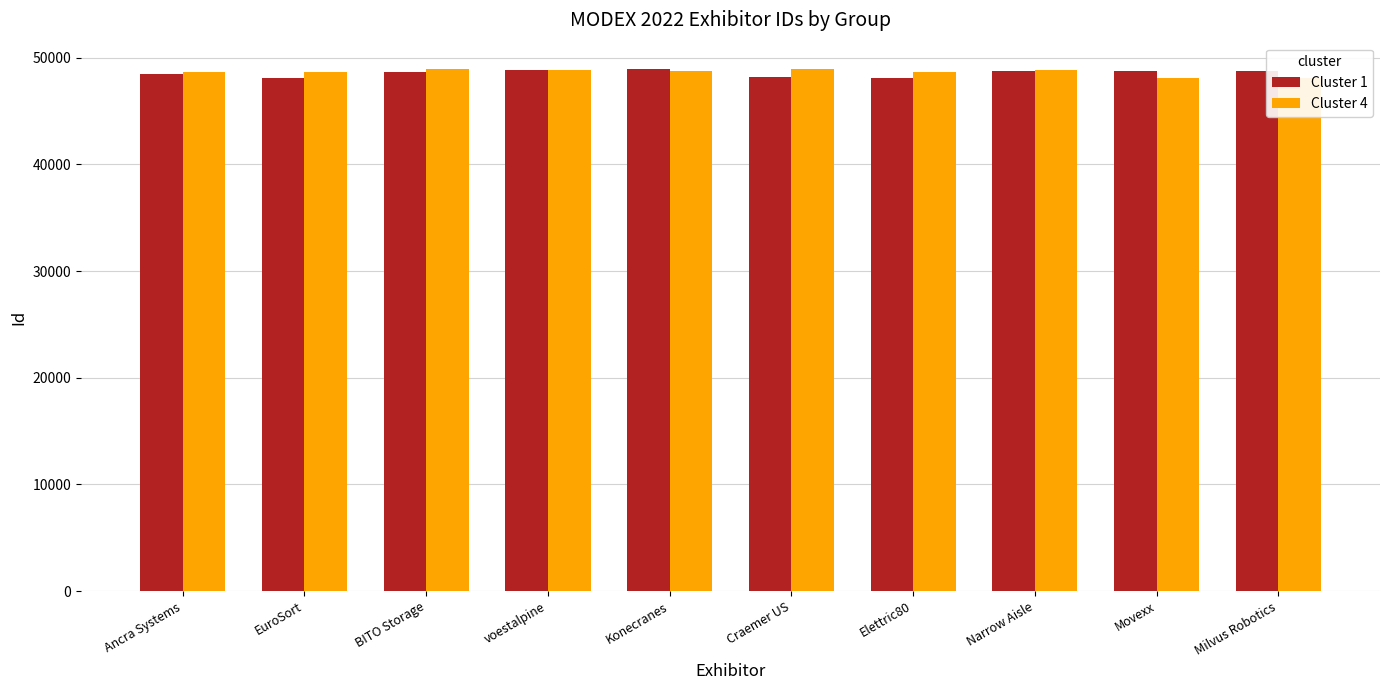

What is the value of the Cluster 4 bar at the 10th from the left?

48094